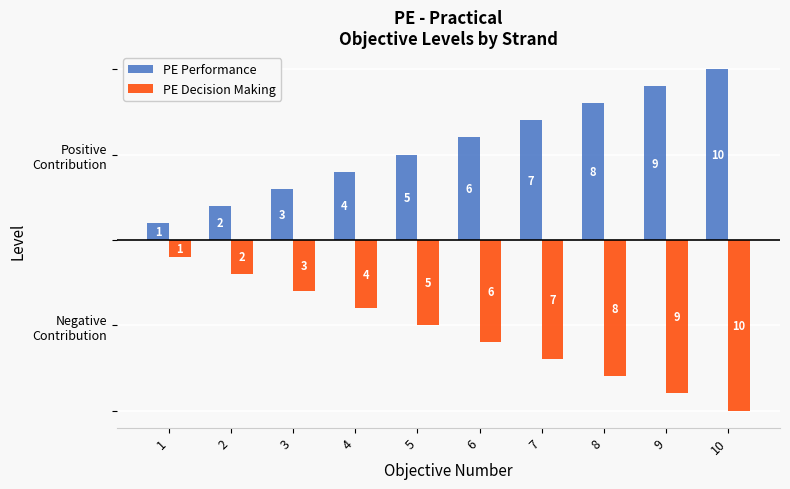

What are all the series names shown in the legend?

PE Performance, PE Decision Making